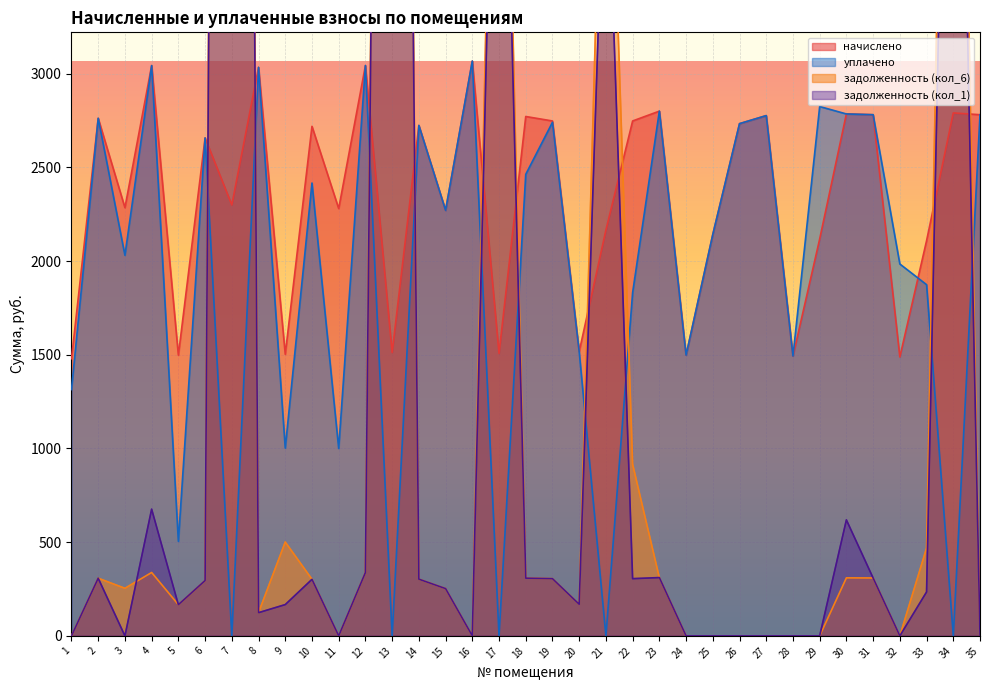

List the series in order of their overall mean, lowest first.

задолженность (кол_1), задолженность (кол_6), уплачено, начислено